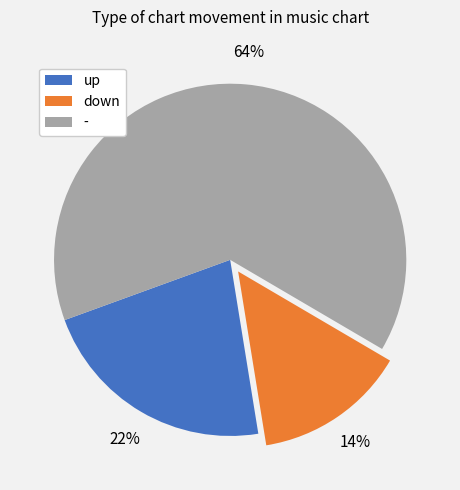

To the nearest percent, what is the combined percentage of - and down?

78%